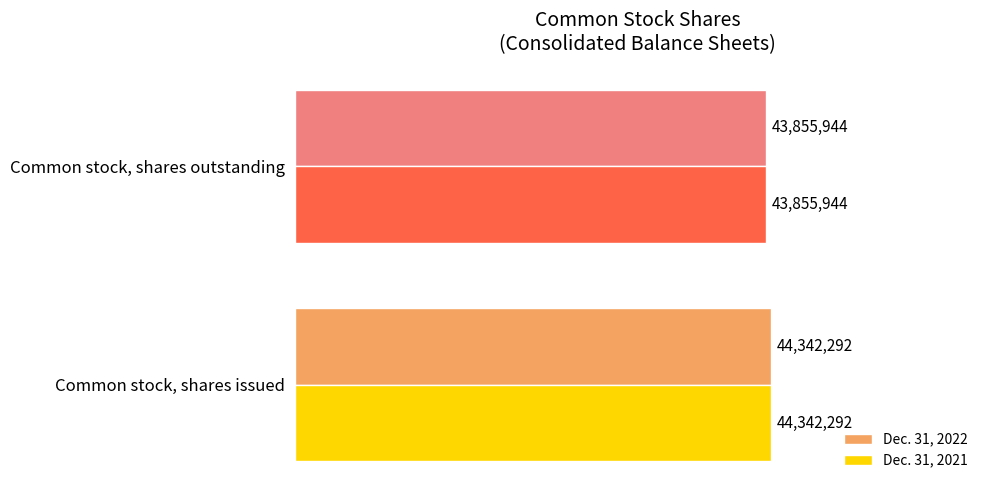

What are all the series names shown in the legend?

Dec. 31, 2022, Dec. 31, 2021